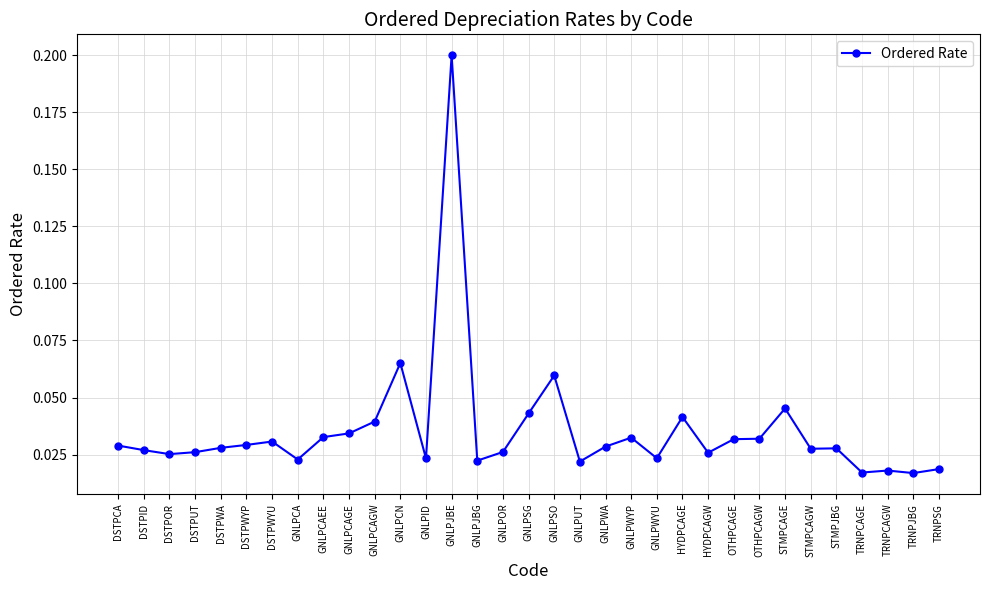

What is the difference between the maximum and minimum values?

0.2